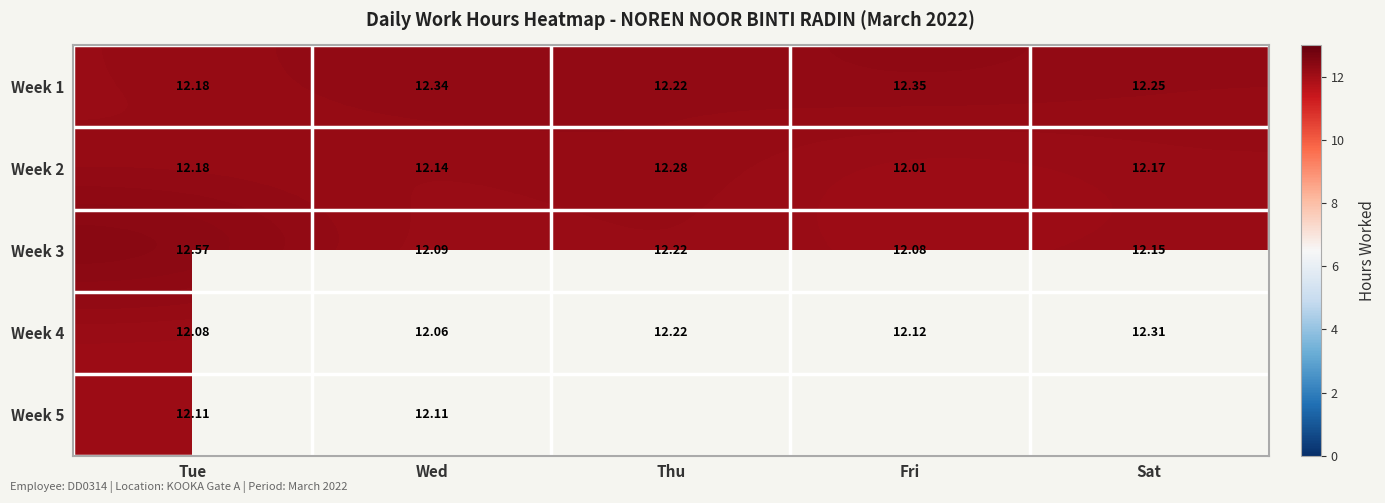

Where is Week 2 nearest to the value 12?

Fri